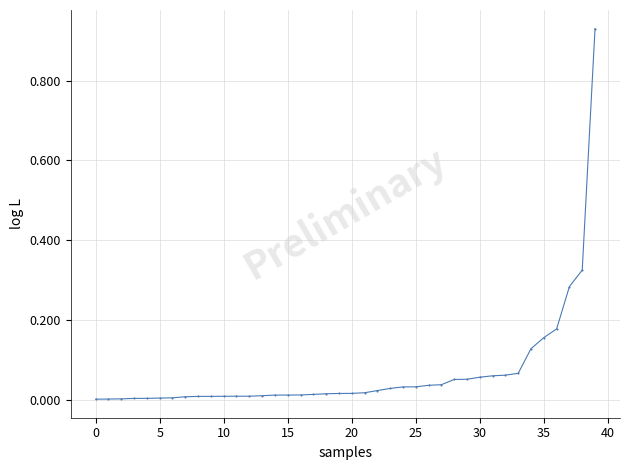

What is the sum of all values?

2.7